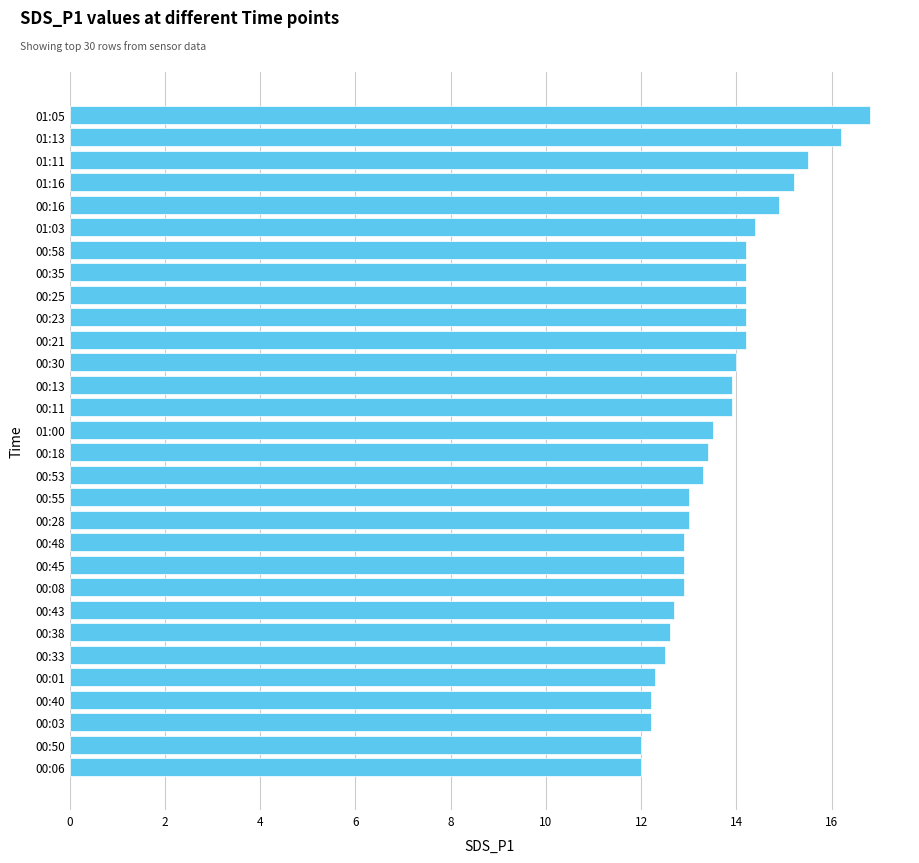

What is the label of the 12th bar from the bottom?

00:28